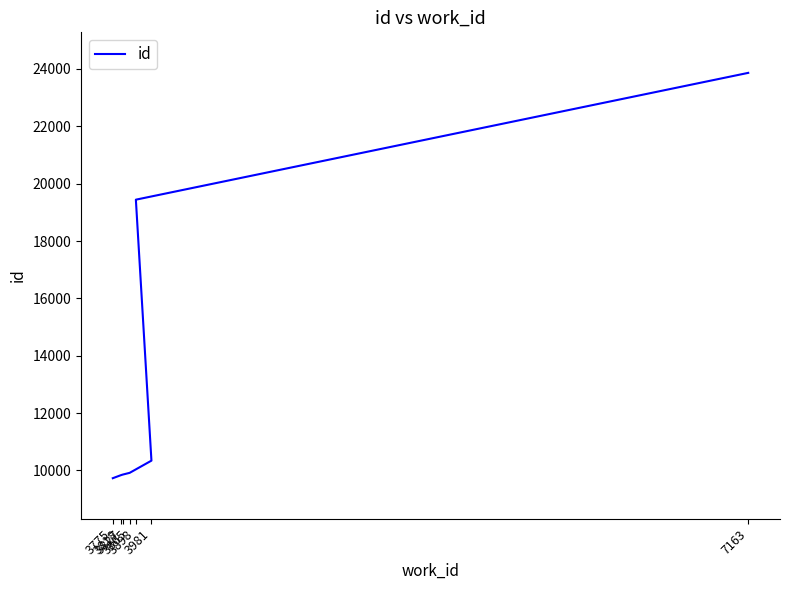

Does the chart display data point markers on the line(s)?

No